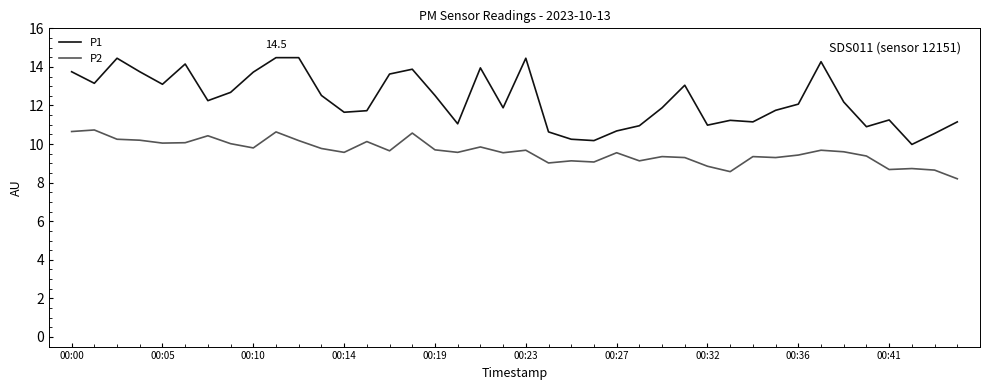

What is the maximum value shown in the chart?

14.5